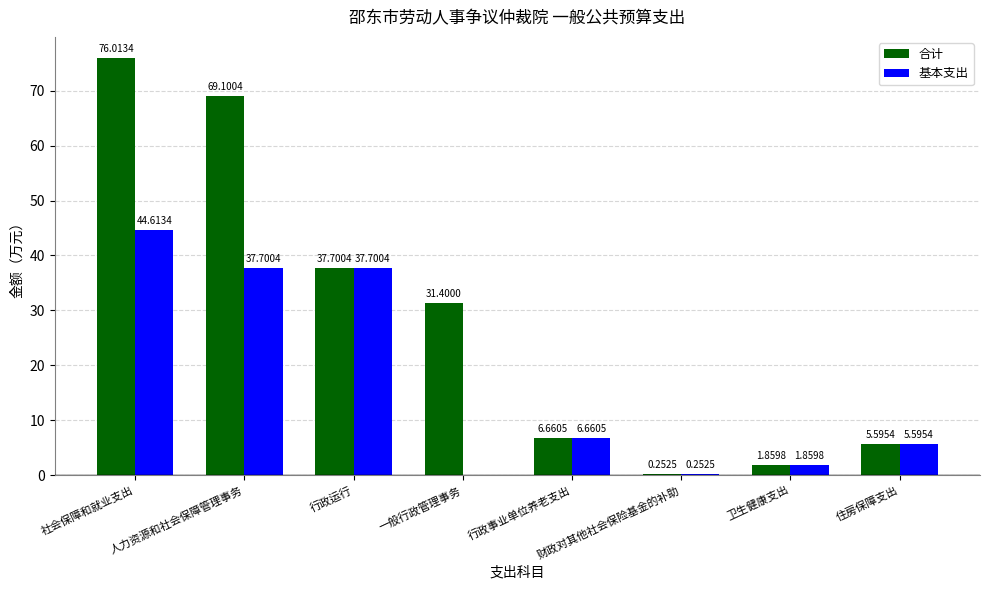

What is the sum of all 合计 values?

228.6